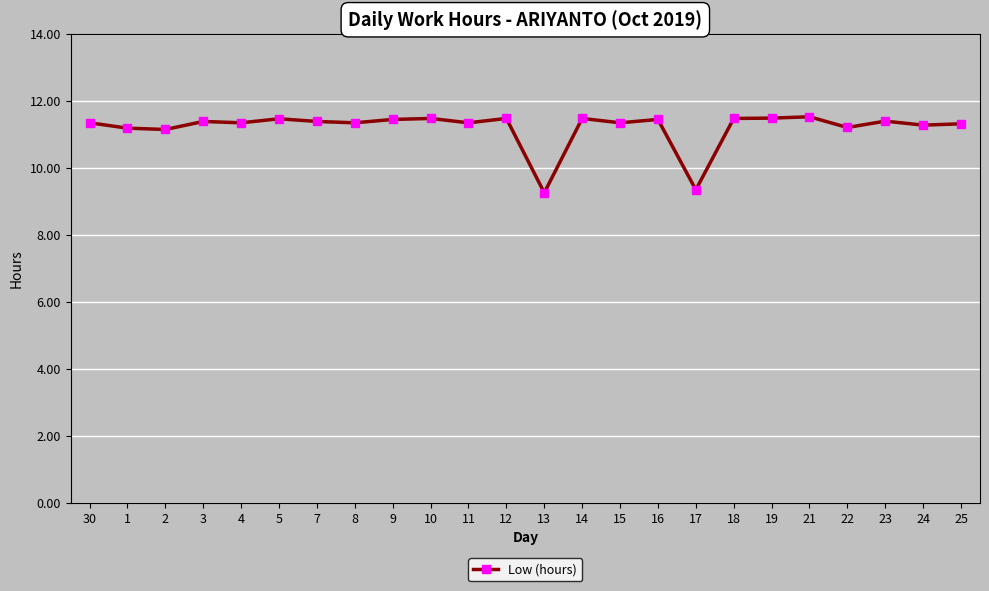

What is the minimum value shown in the chart?

9.3